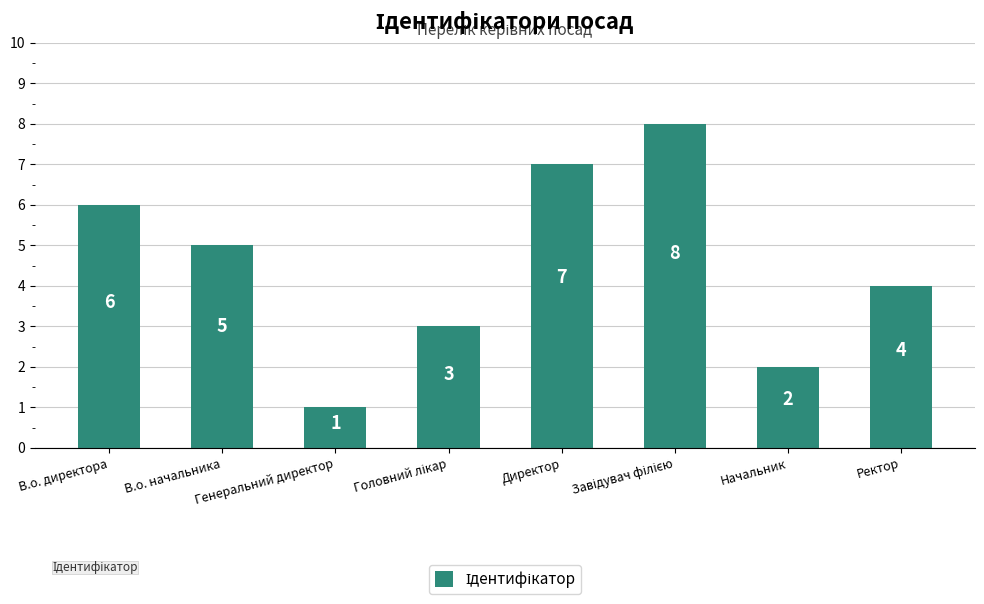

Count the values in the range 3 to 7.

5